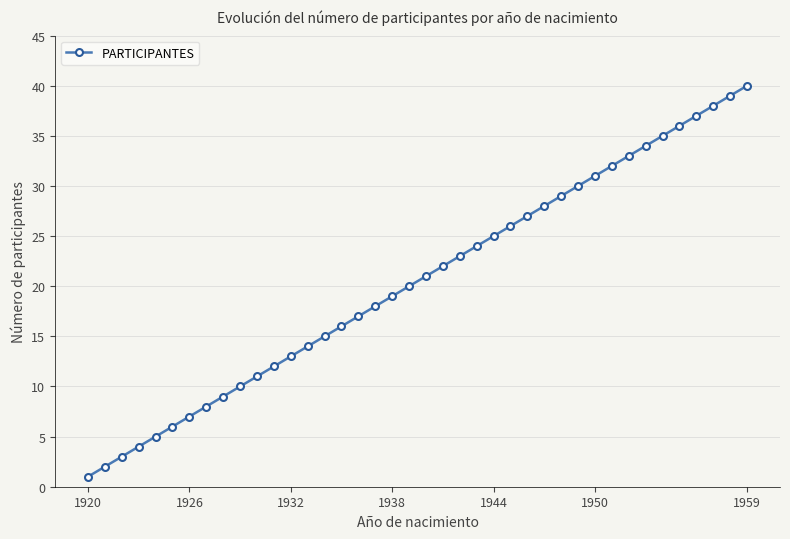

What is the difference between the maximum and minimum values?

39